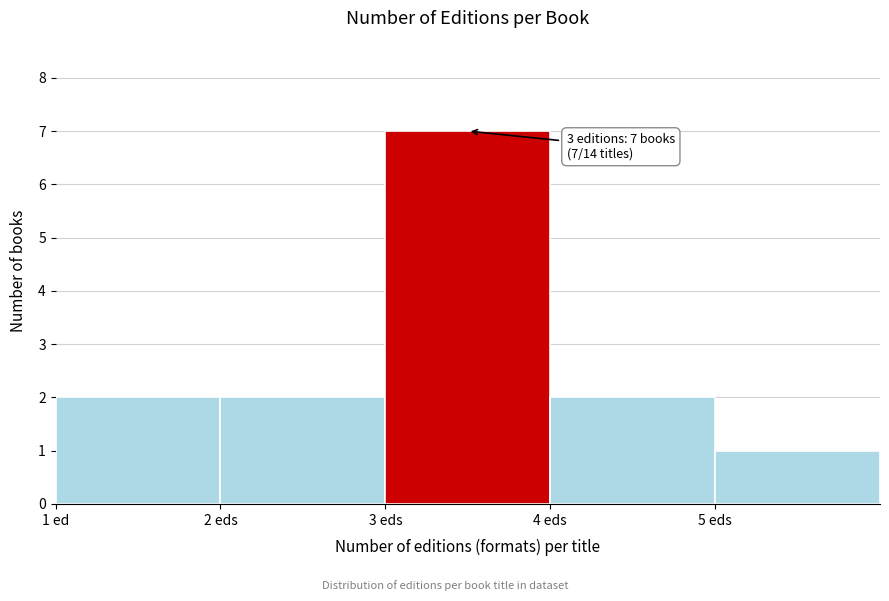

Reading left to right, what are all the values shown in this chart?

2	2	7	2	1